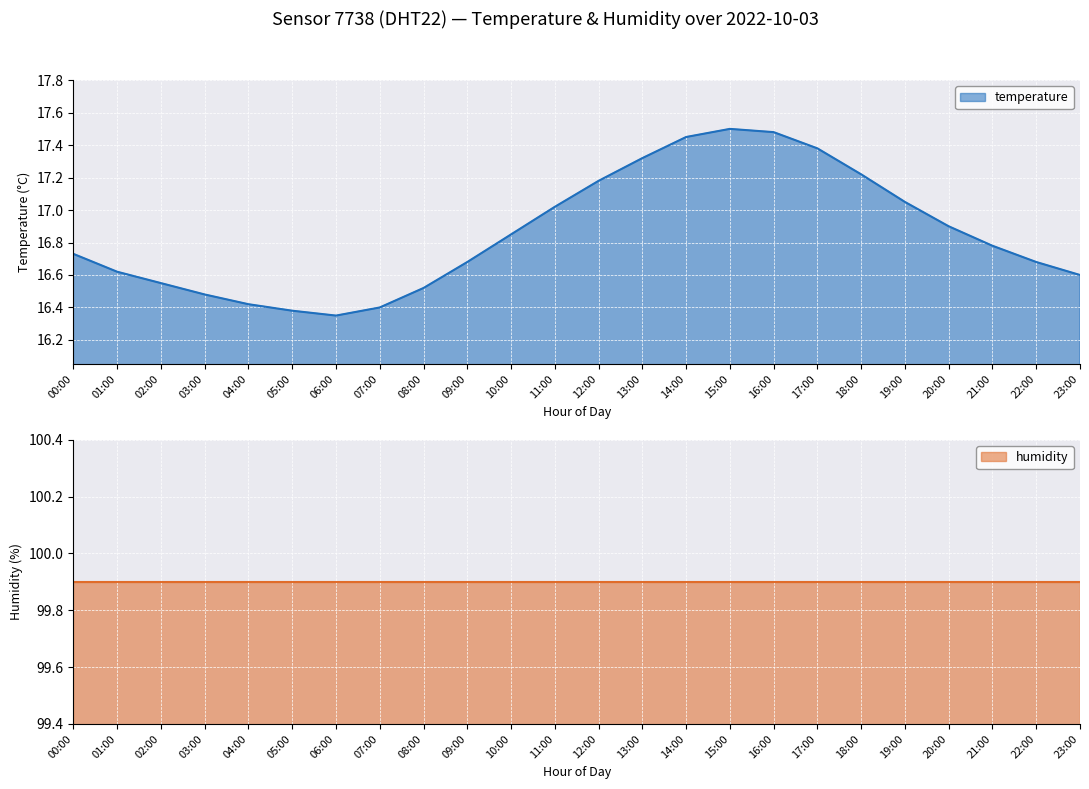

The value of temperature at 12:00 is 28.8. True or false?

False